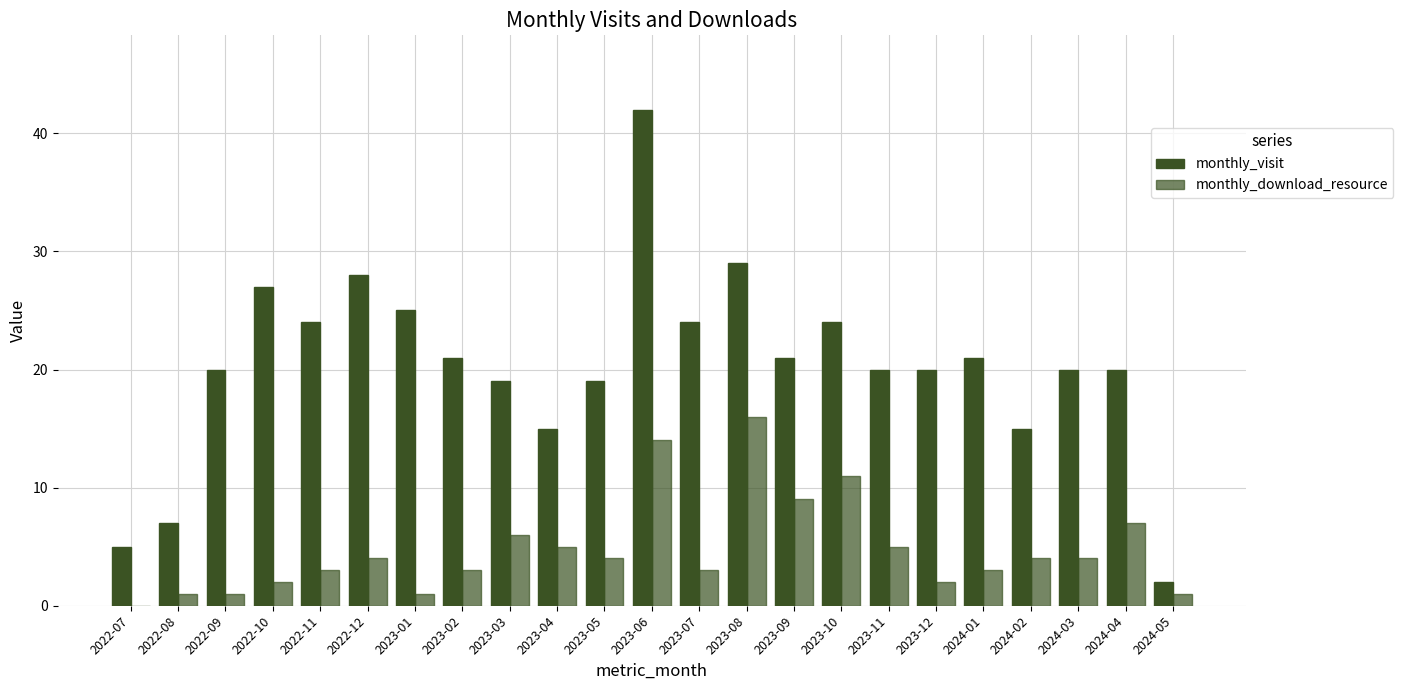

At how many categories does at least one series exceed 38?

1